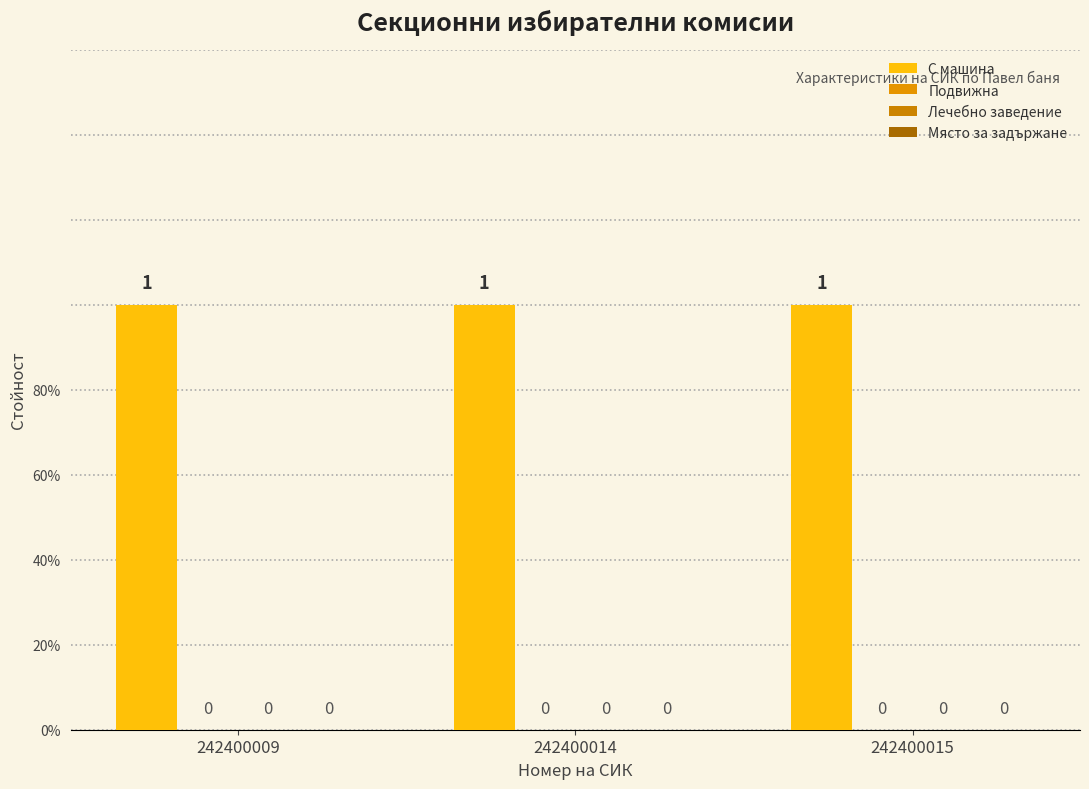

Is the value of Лечебно заведение at 242400014 greater than the value of Място за задържане at 242400015?

No